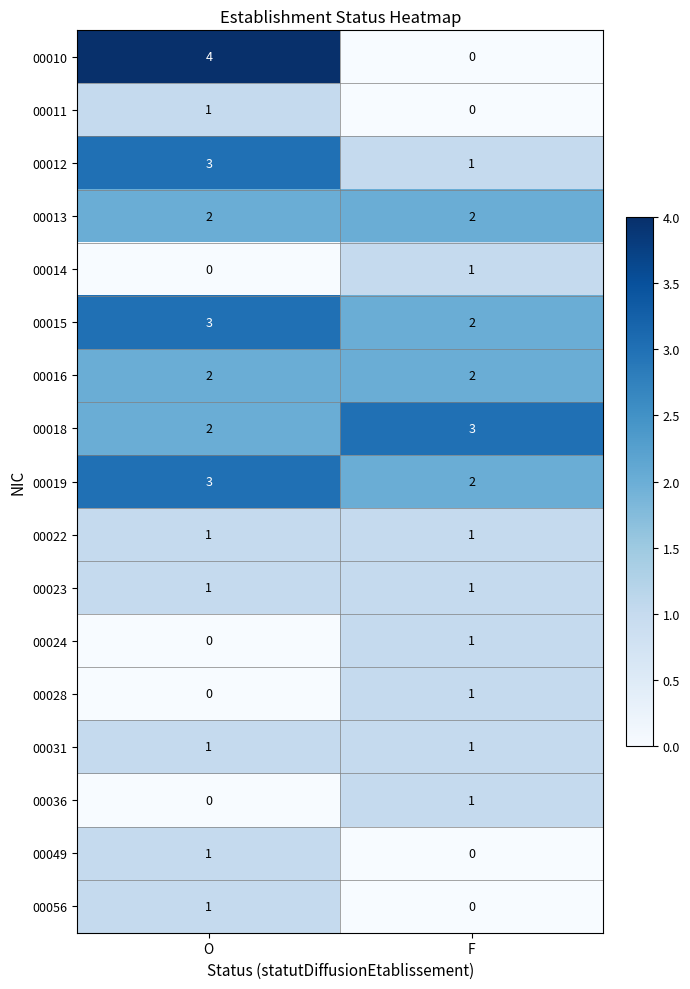

Is the value of 00018 at F greater than the value of 00023 at O?

Yes